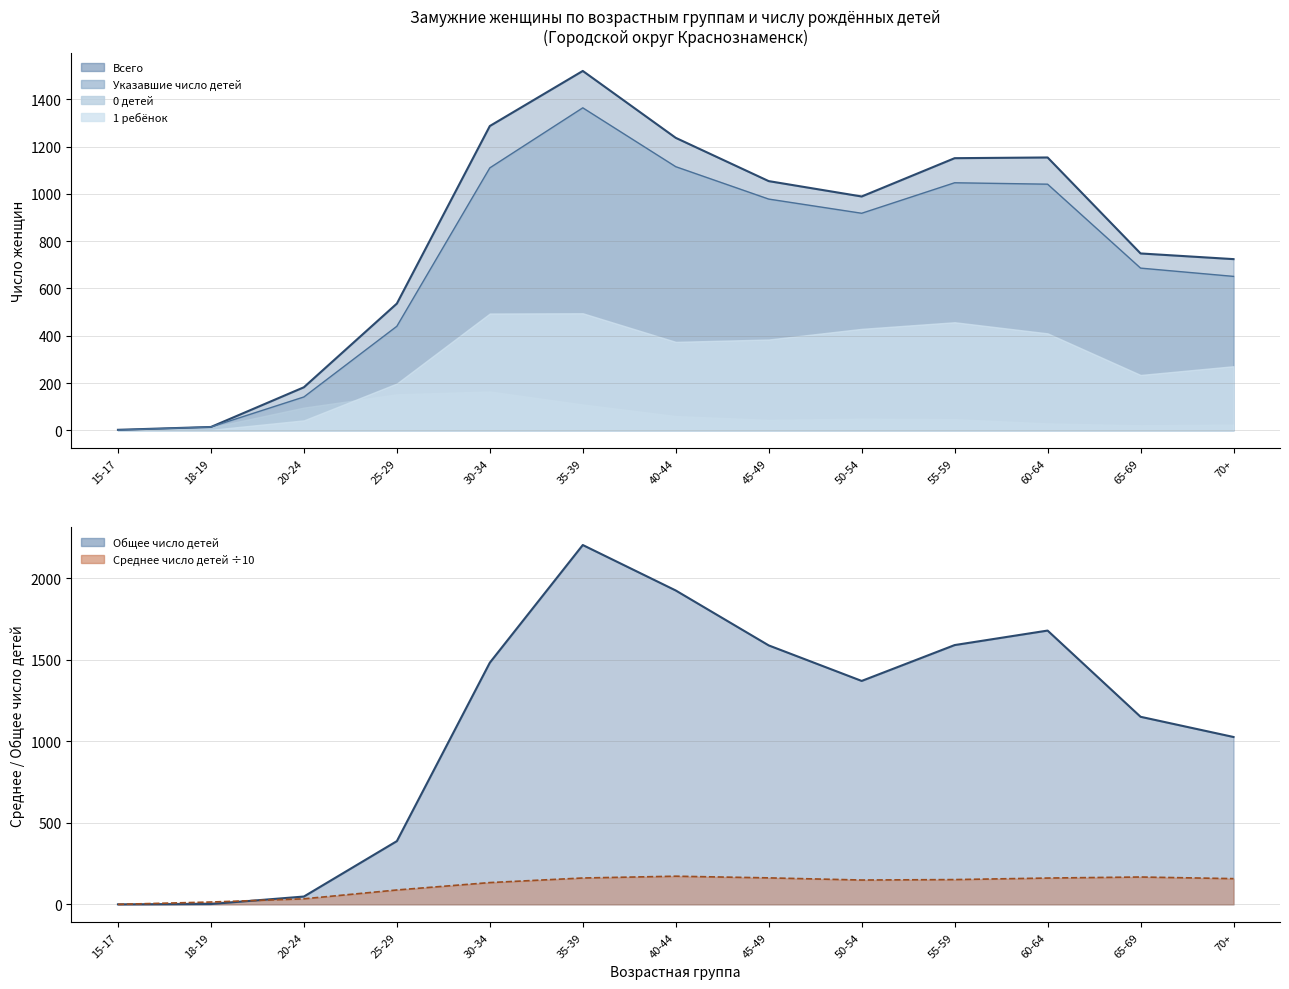

Where do Указавшие число детей (col_2) and Общее число детей (col_12) first cross each other?

25-29 and 30-34